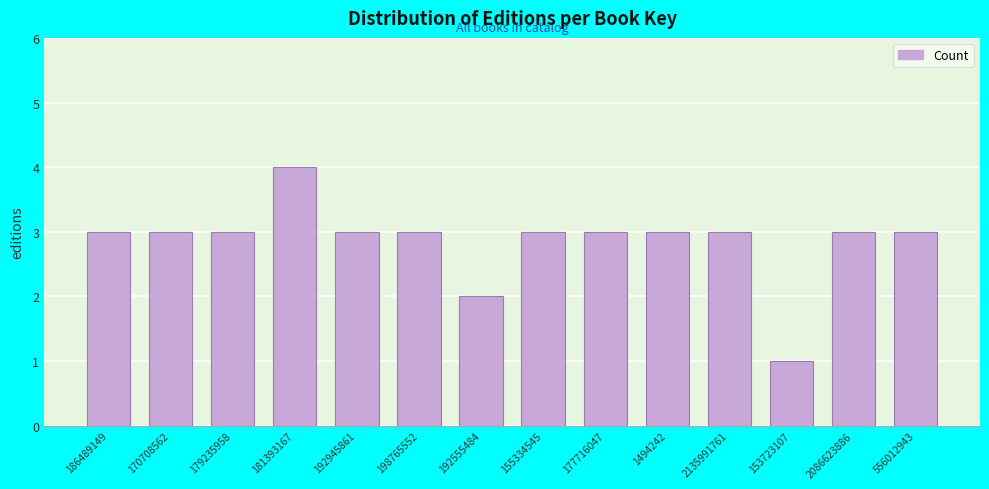

Reading left to right, list all the values displayed in this chart.

3	3	3	4	3	3	2	3	3	3	3	1	3	3